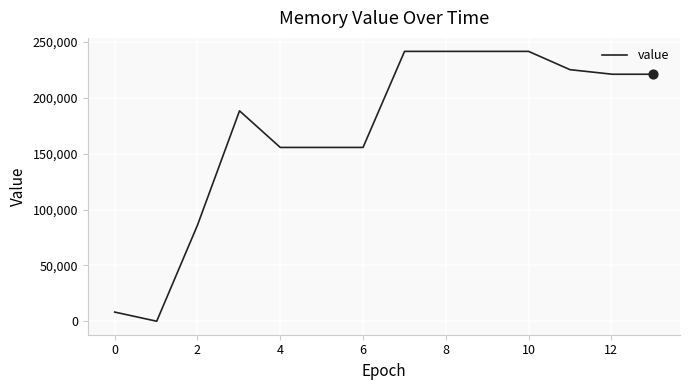

What is the greatest value displayed?

241664